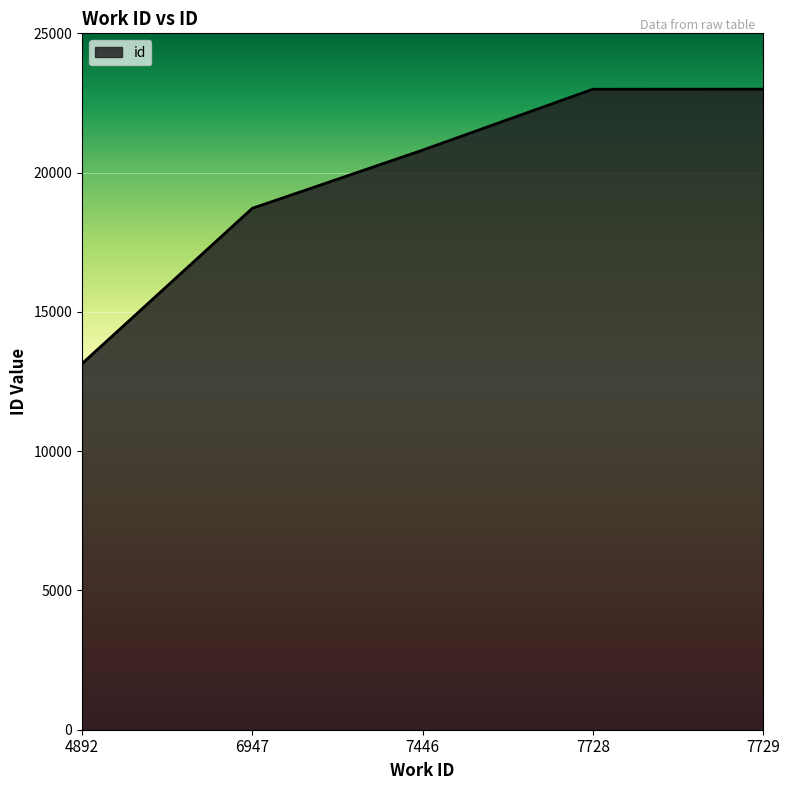

What is the sum of all values?

98654